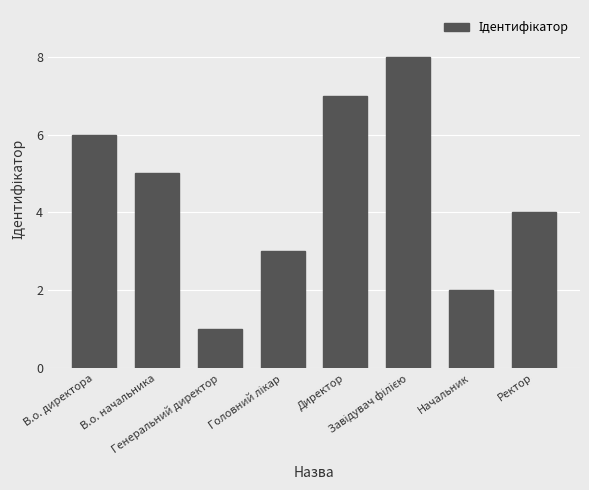

What is the label of the 7th bar from the left?

Начальник